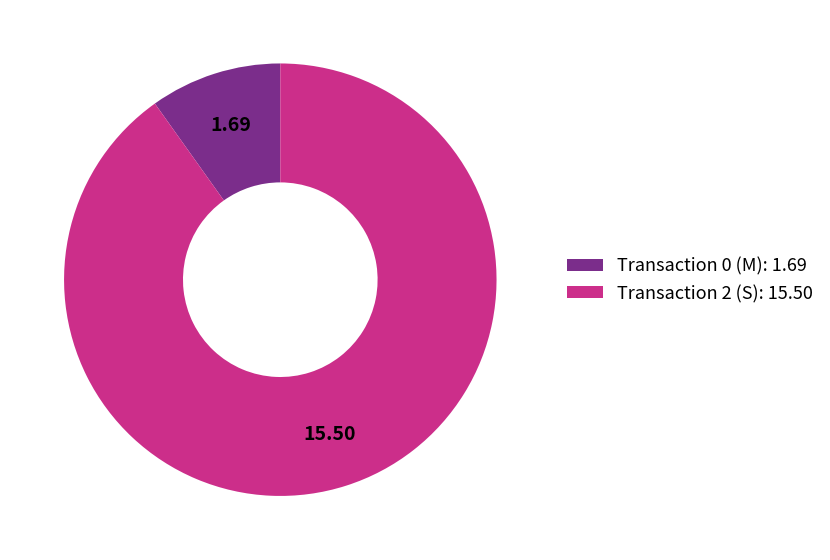

Is the sum of Transaction 2 (S): 15.50 and Transaction 0 (M): 1.69 greater than half?

Yes